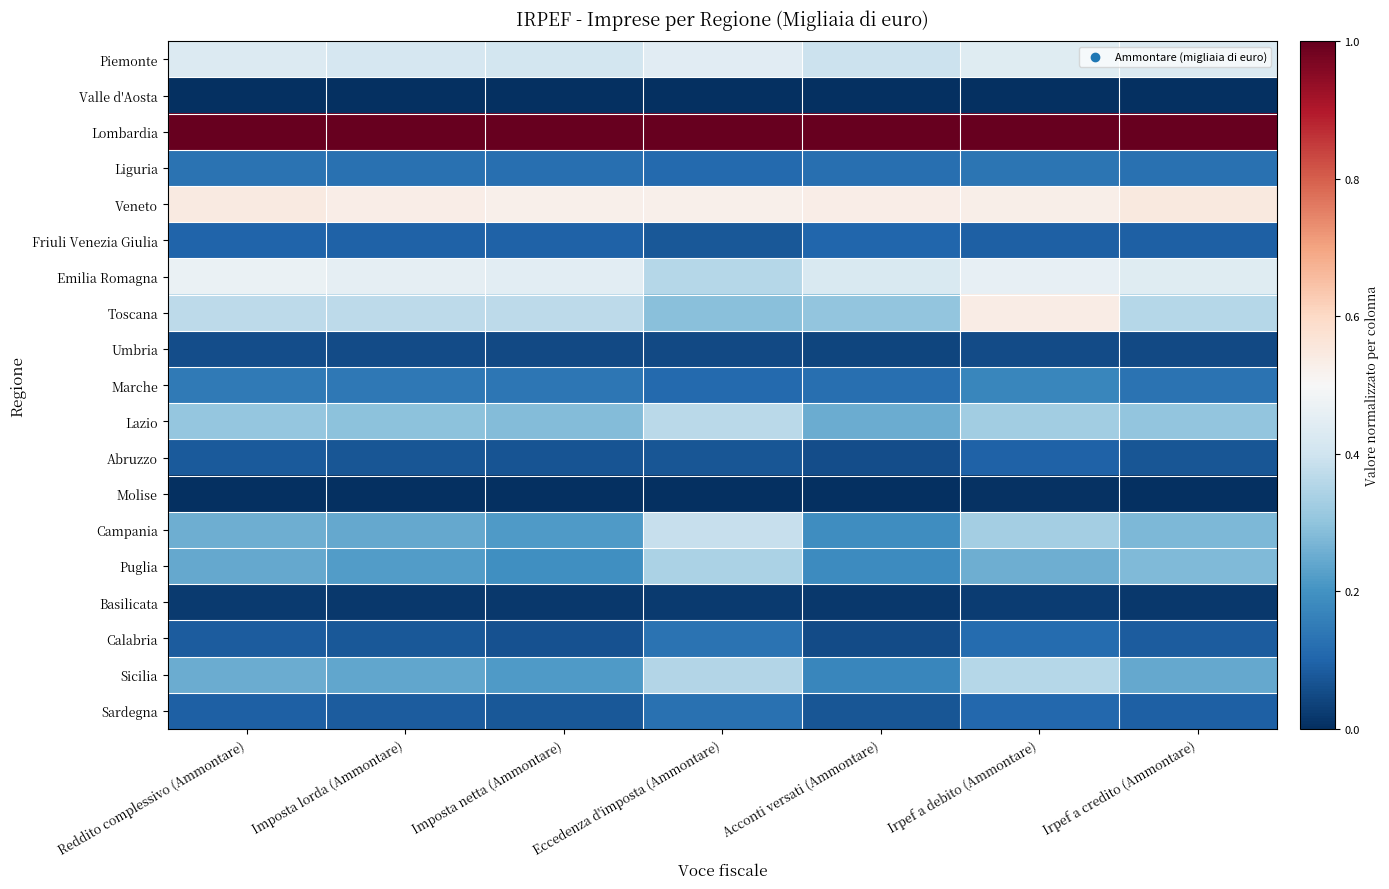

How many distinct data groups are displayed?

19